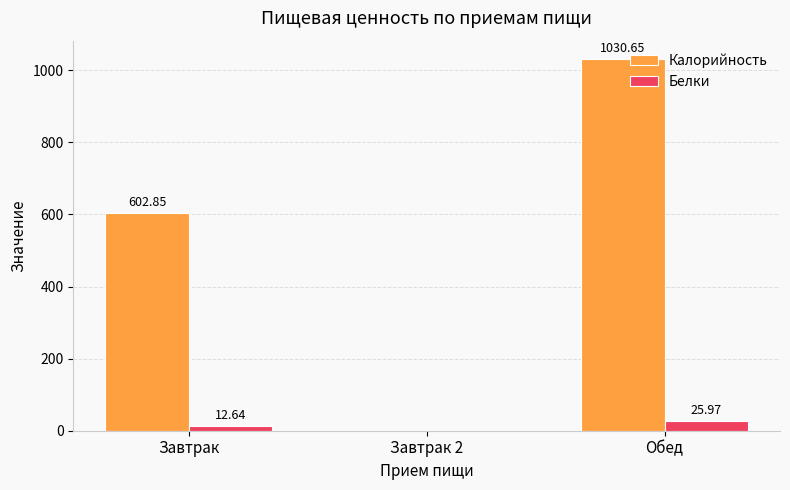

Is it true that Калорийность equals 913.4 at Завтрак?

False